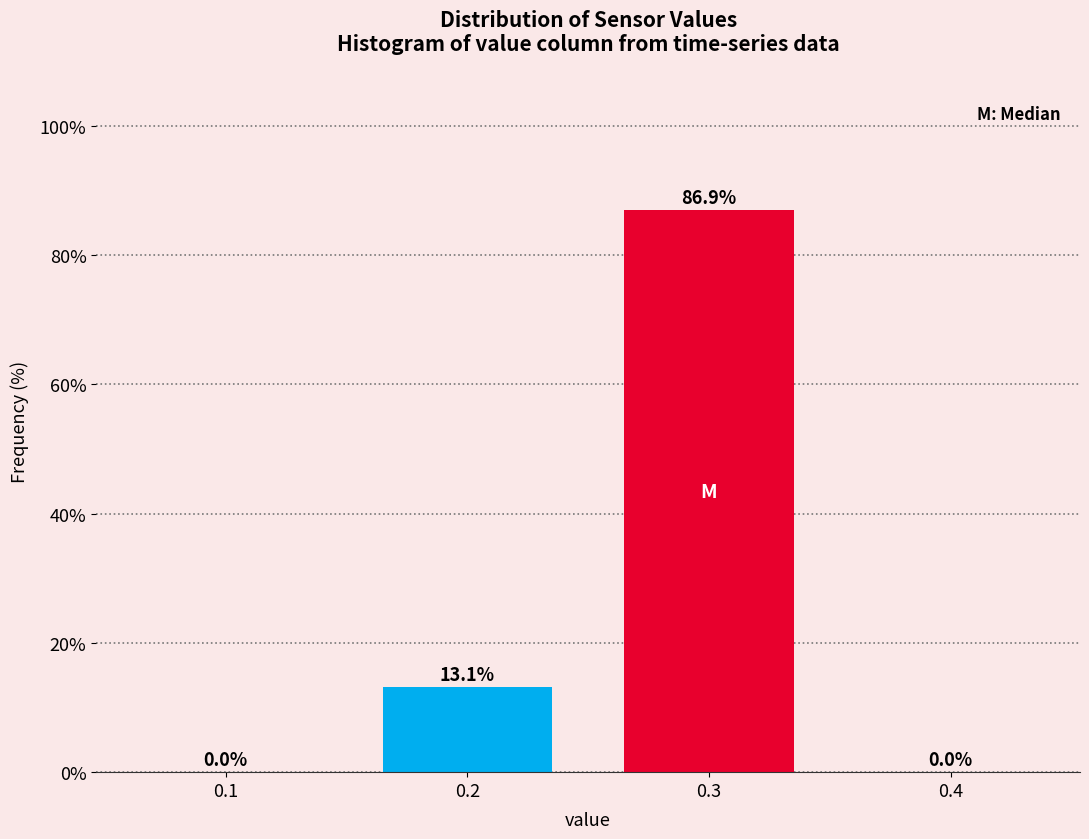

Reading left to right, transcribe all the data shown in this chart.

0.1=0.0	0.2=13.1	0.3=86.9	0.4=0.0